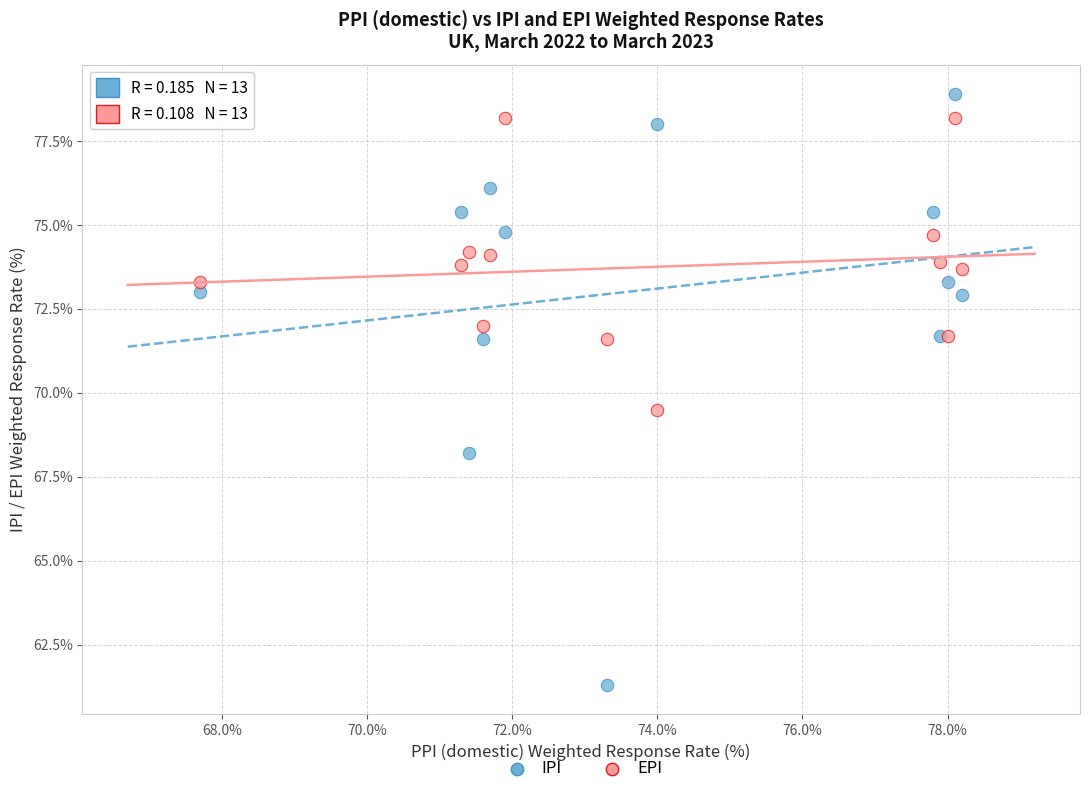

In the IPI series, what Y value is closest to 70?

71.6